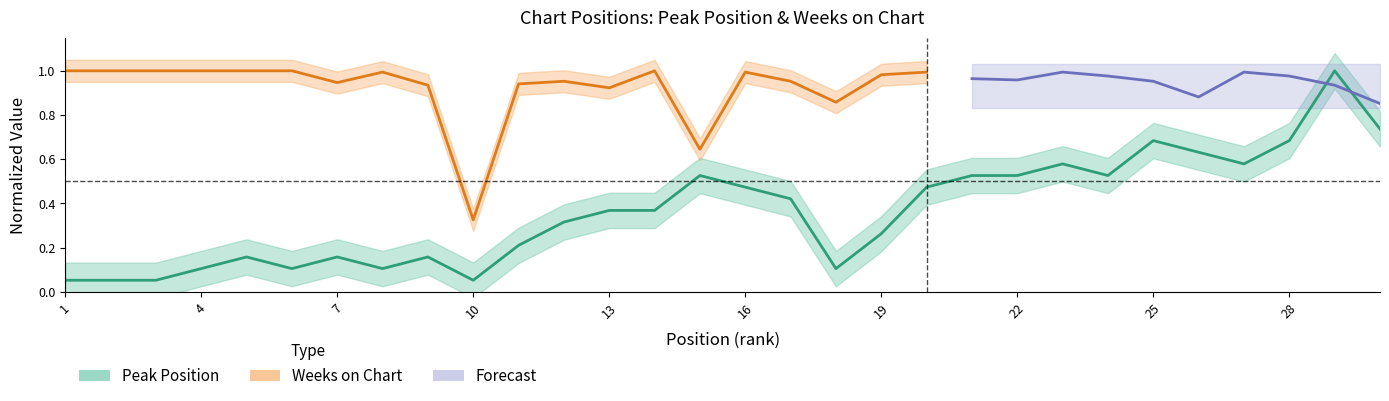

True or false: the data shows 0.2 at 17.

False